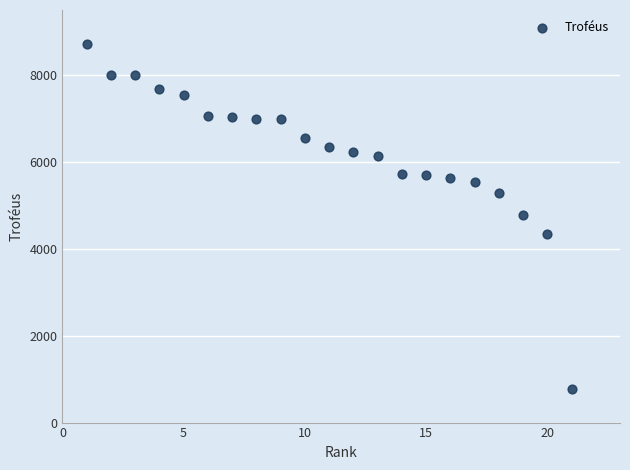

What is the range of X values (max minus min)?

20